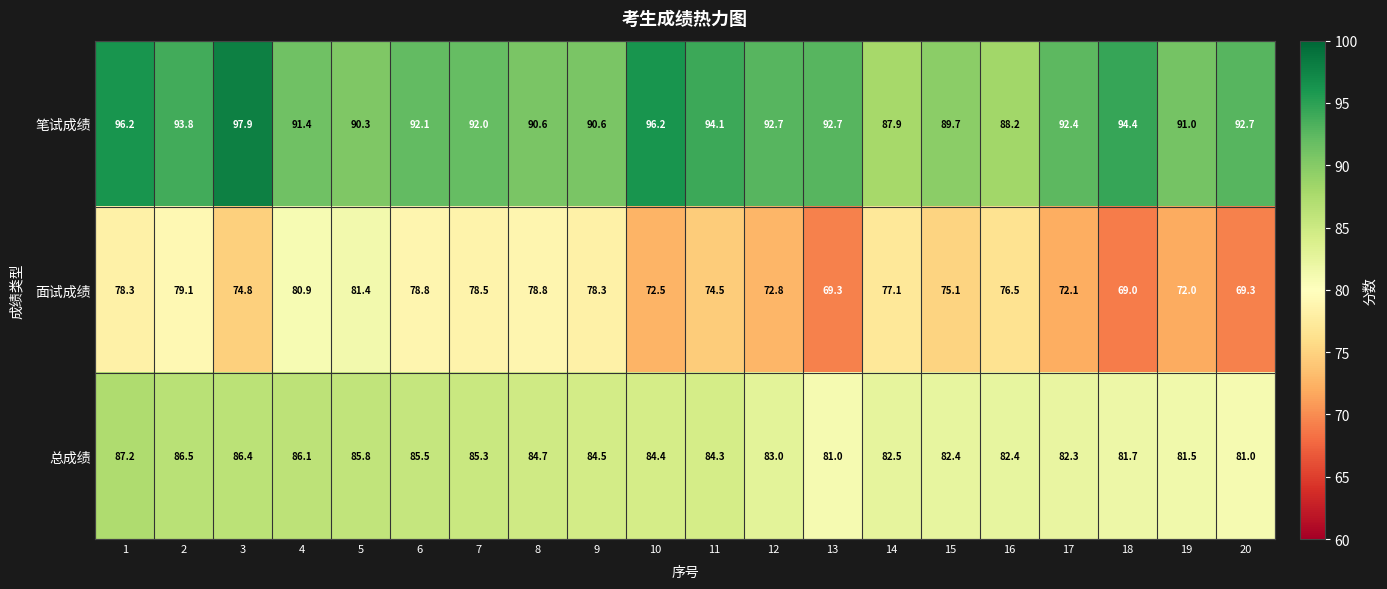

What is the total value across all series at 11?

252.9